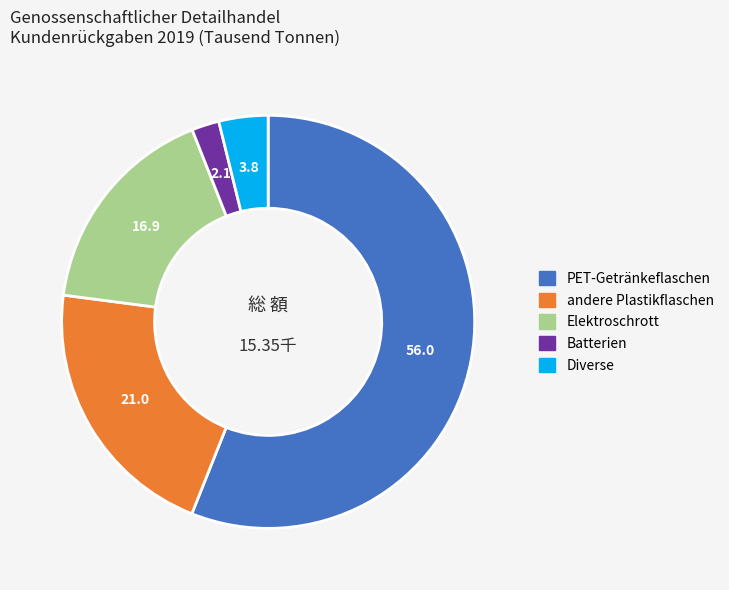

Do PET-Getränkeflaschen and andere Plastikflaschen together represent more than half of the pie?

Yes